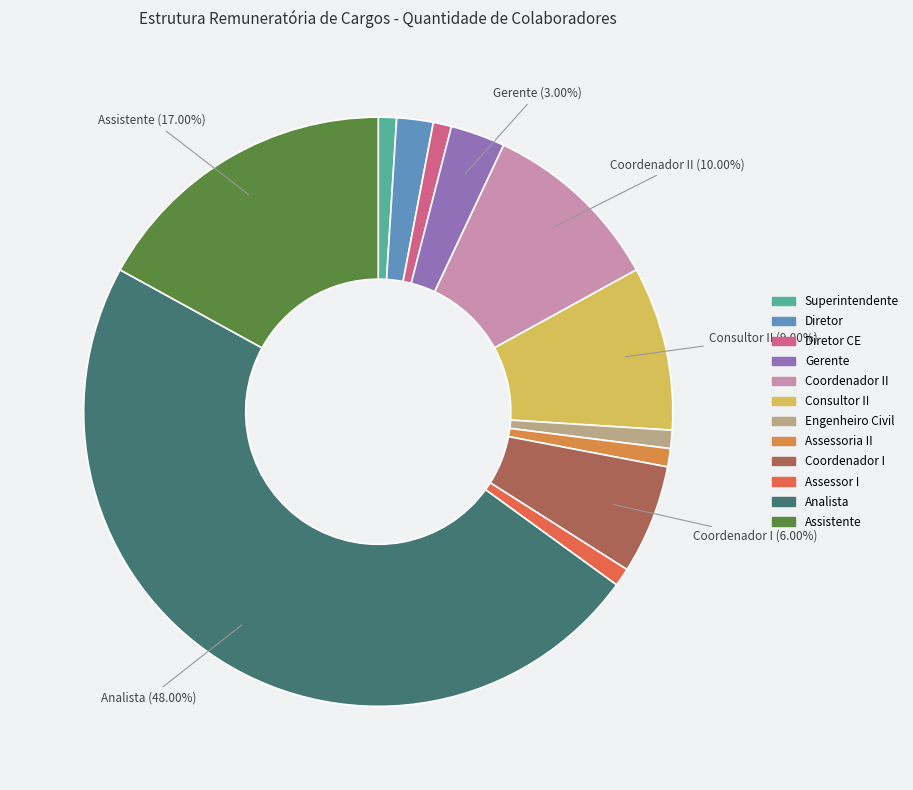

Count the number of slices in the pie.

12